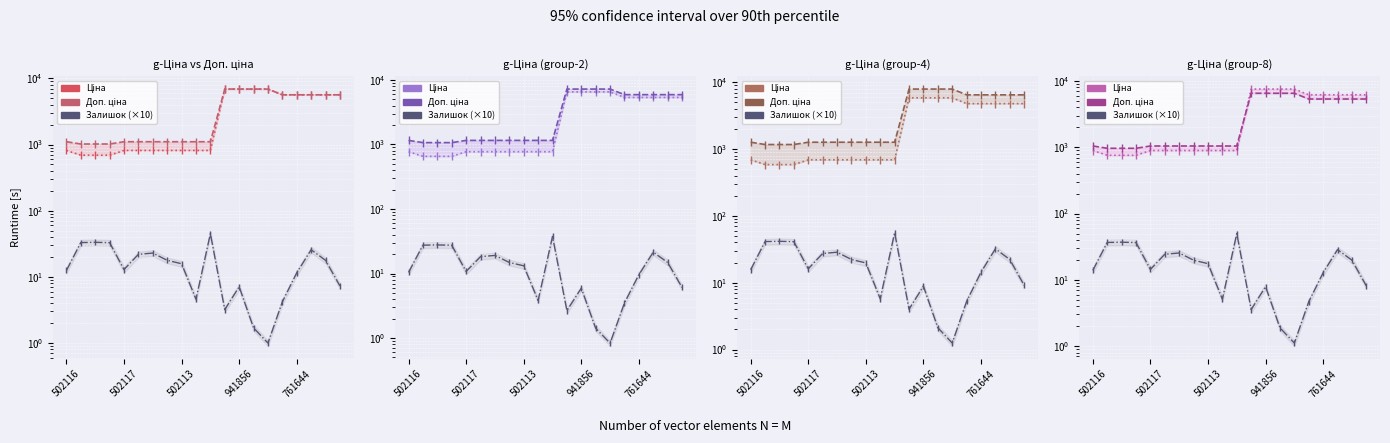

How many lines are shown in the chart?

3